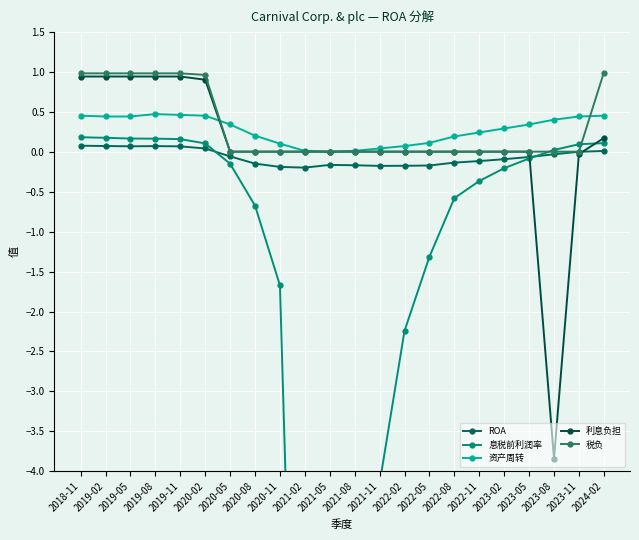

True or false: ROA and 资产周转 intersect in this chart.

False